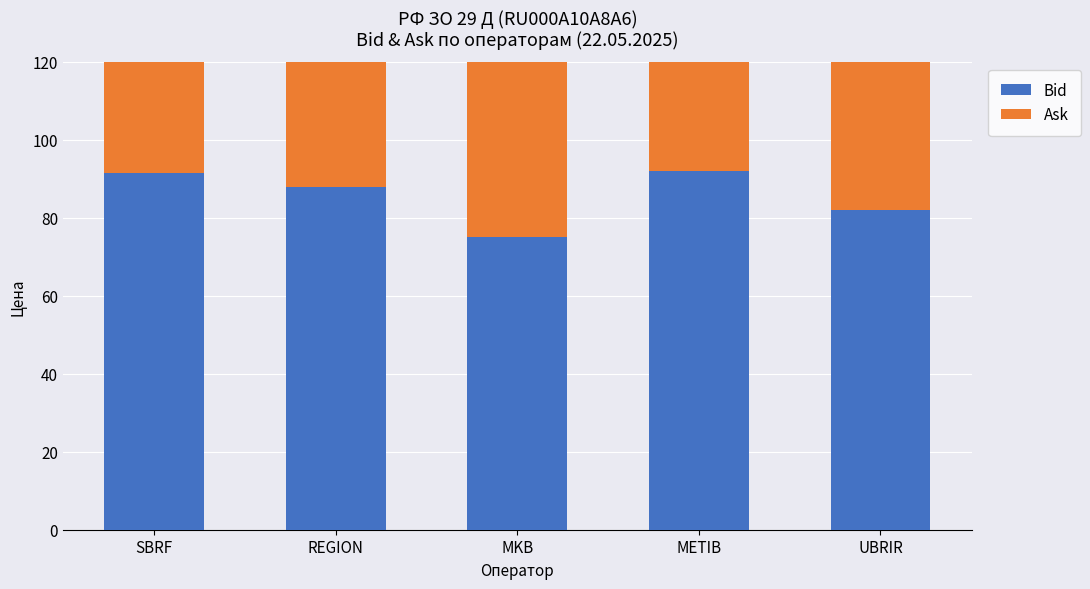

Rank the series by their maximum value, from highest to lowest.

Ask, Bid